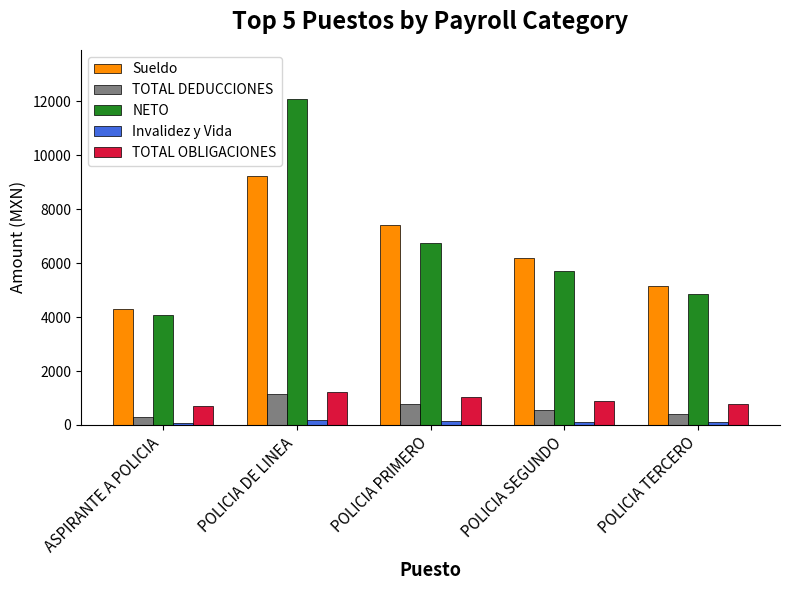

How many data points in Sueldo are less than 6173?

2